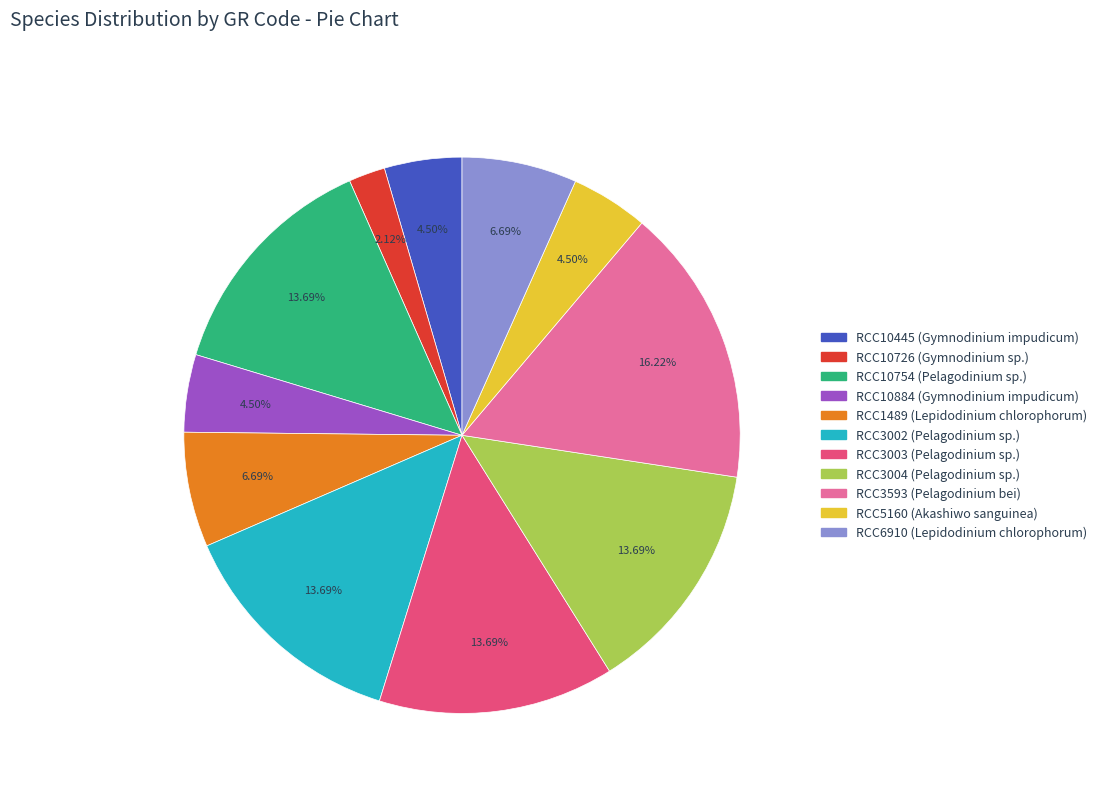

Is RCC10726 the majority of the pie?

No